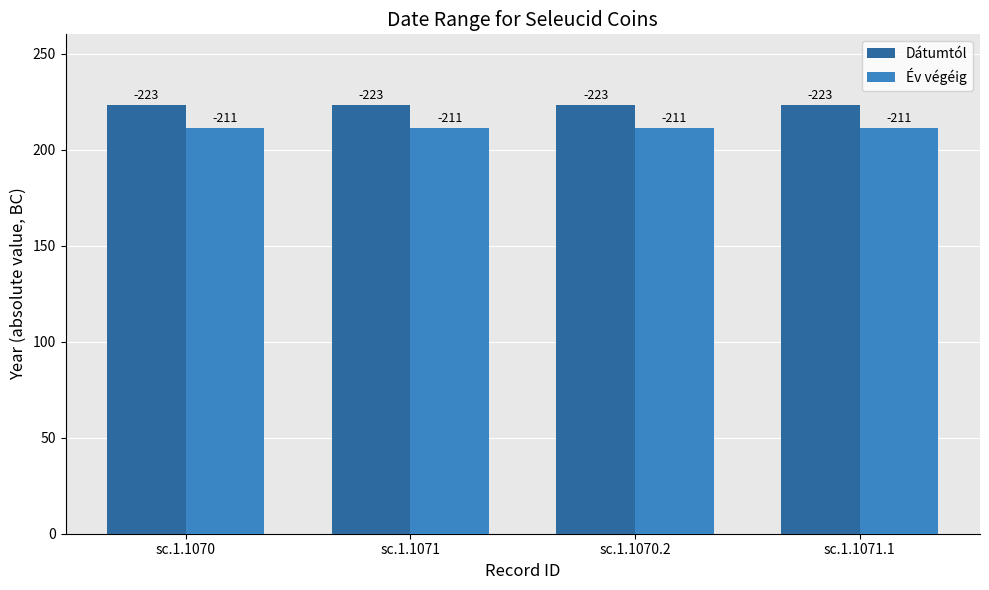

Rank the series by their average value, from highest to lowest.

Dátumtól, Év végéig